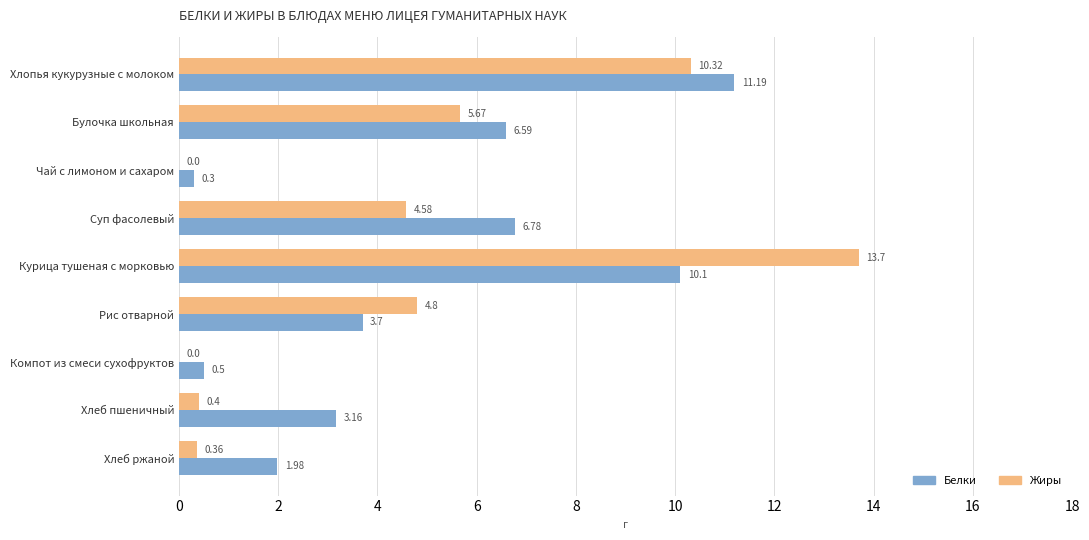

What is the sum of the Жиры values at Суп фасолевый and Хлеб пшеничный?

5.0